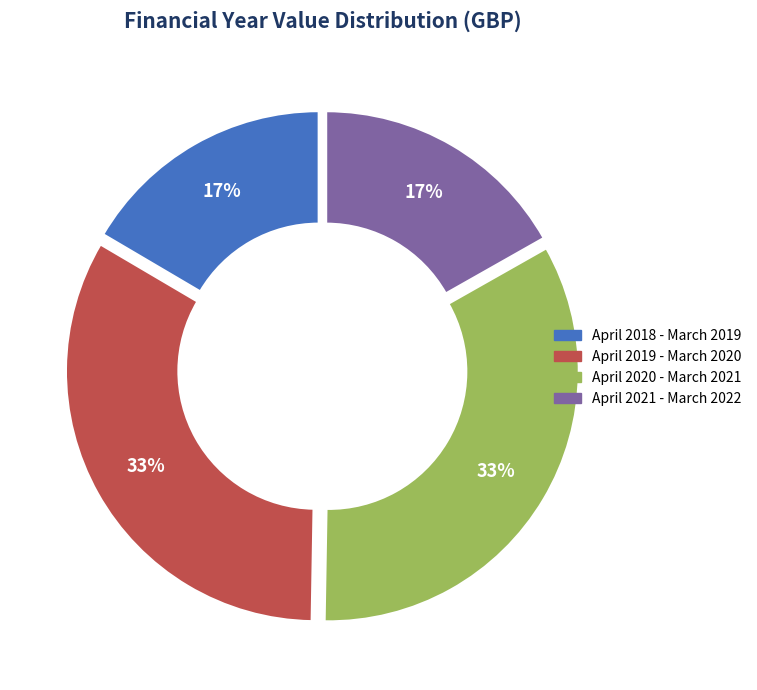

What percentage is the April 2020 - March 2021 slice, to the nearest percent?

33%